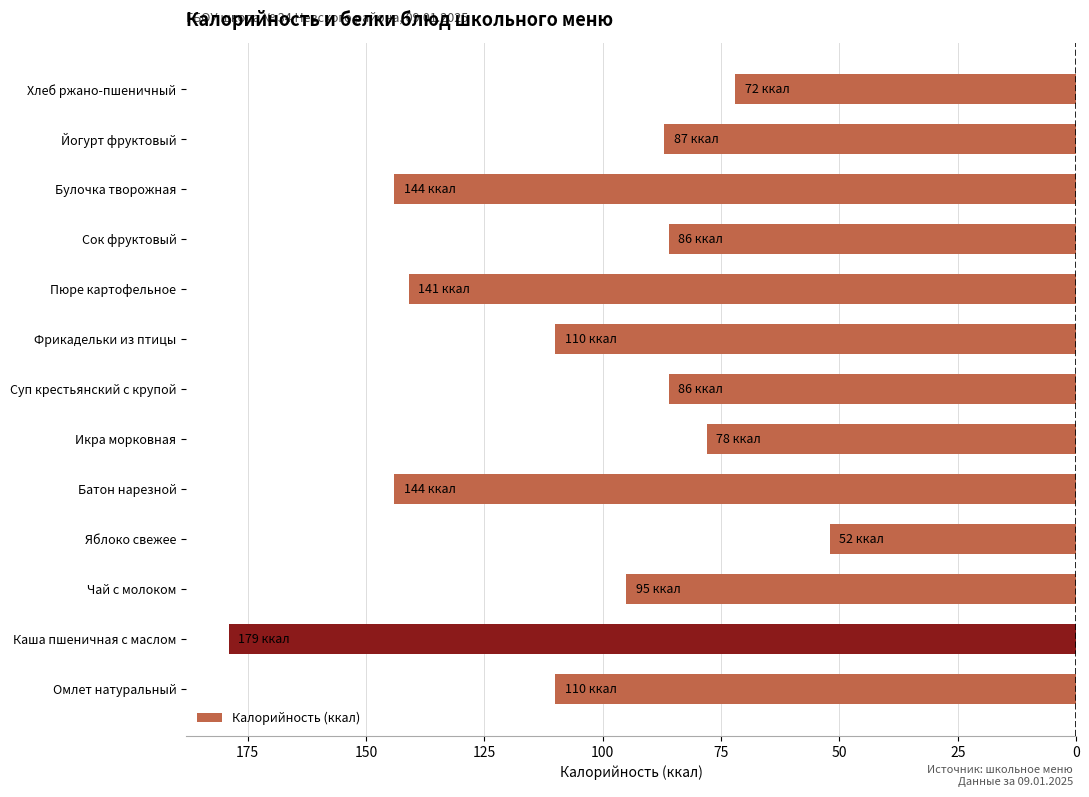

Are the bars horizontal?

Yes